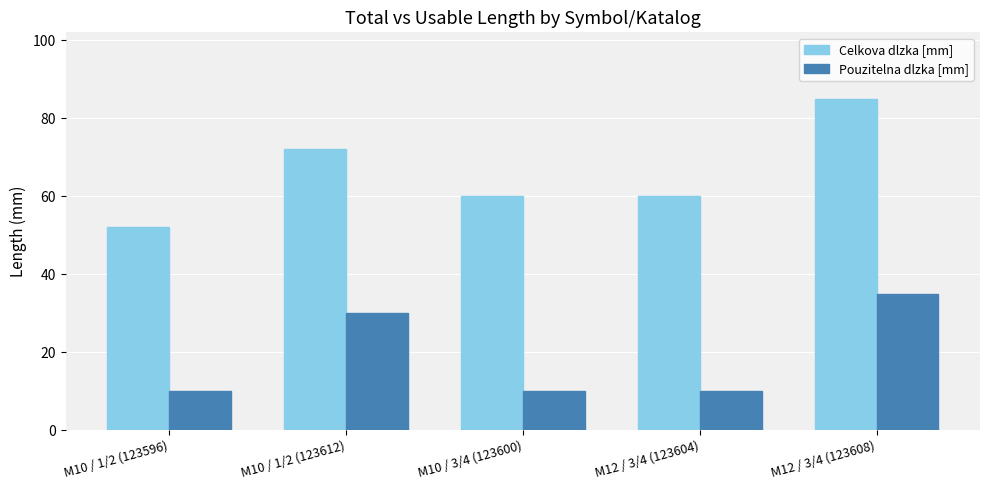

Which series has the largest total across all categories?

Celkova dlzka [mm]